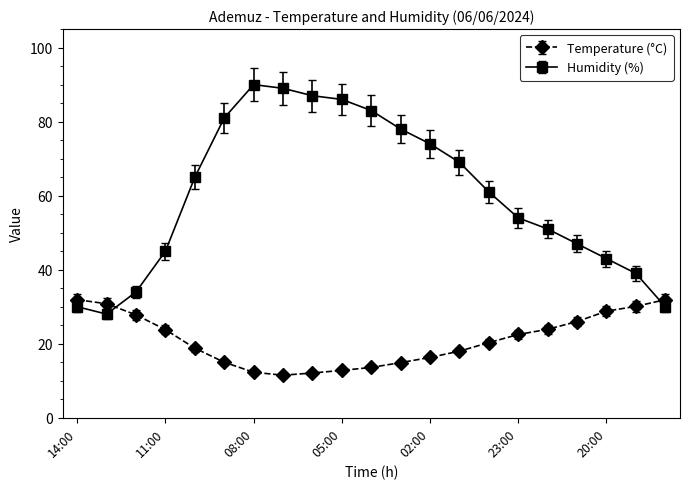

Which series has the widest spread of values?

Humidity (%)